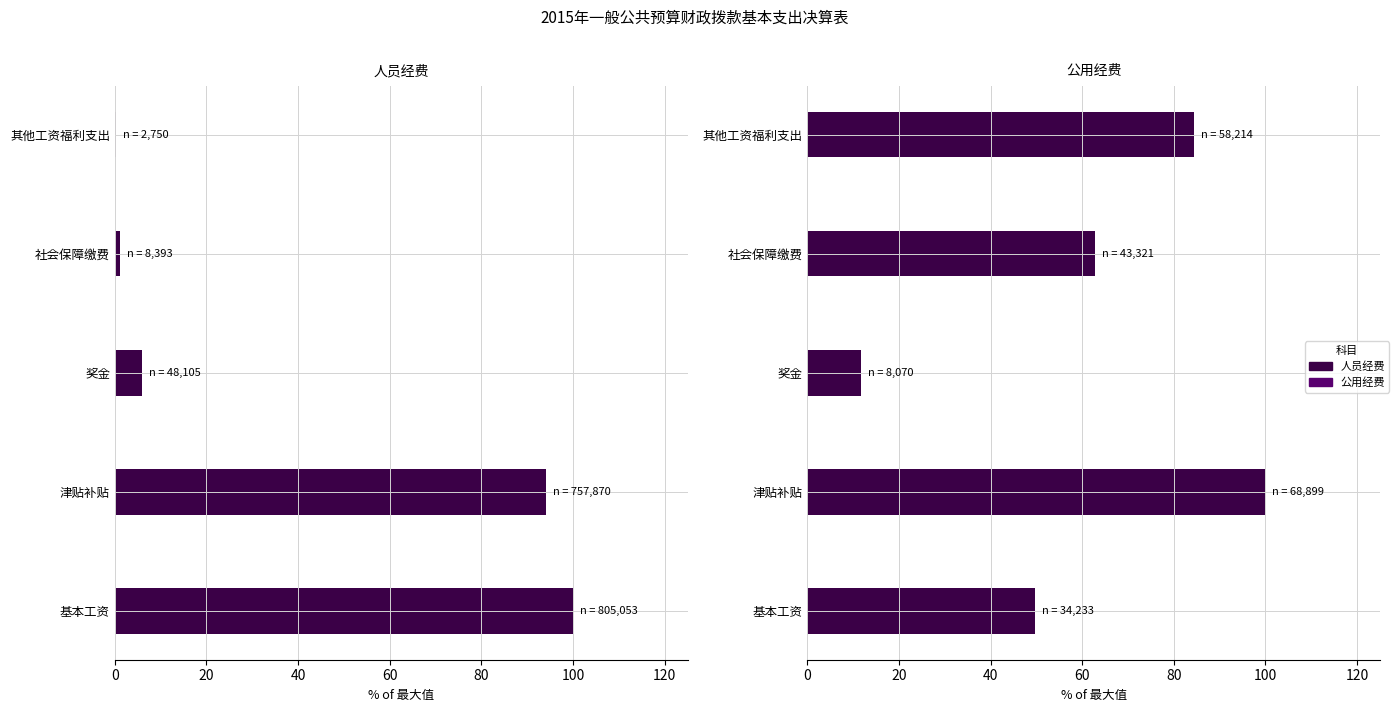

Which series has the largest total across all categories?

公用经费